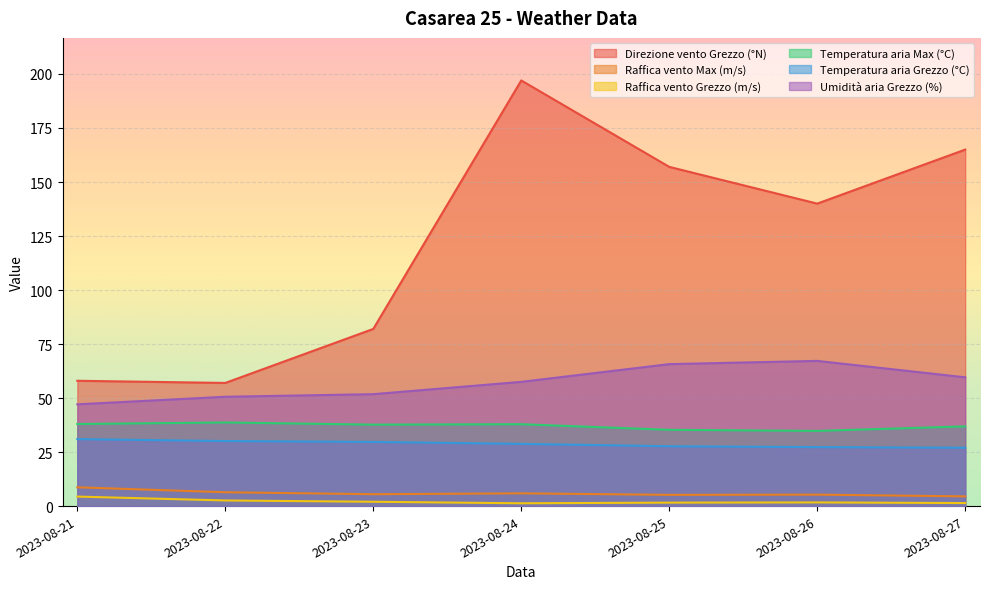

In Umidità aria Grezzo (%), how many points are higher than both neighbors (excluding endpoints)?

1